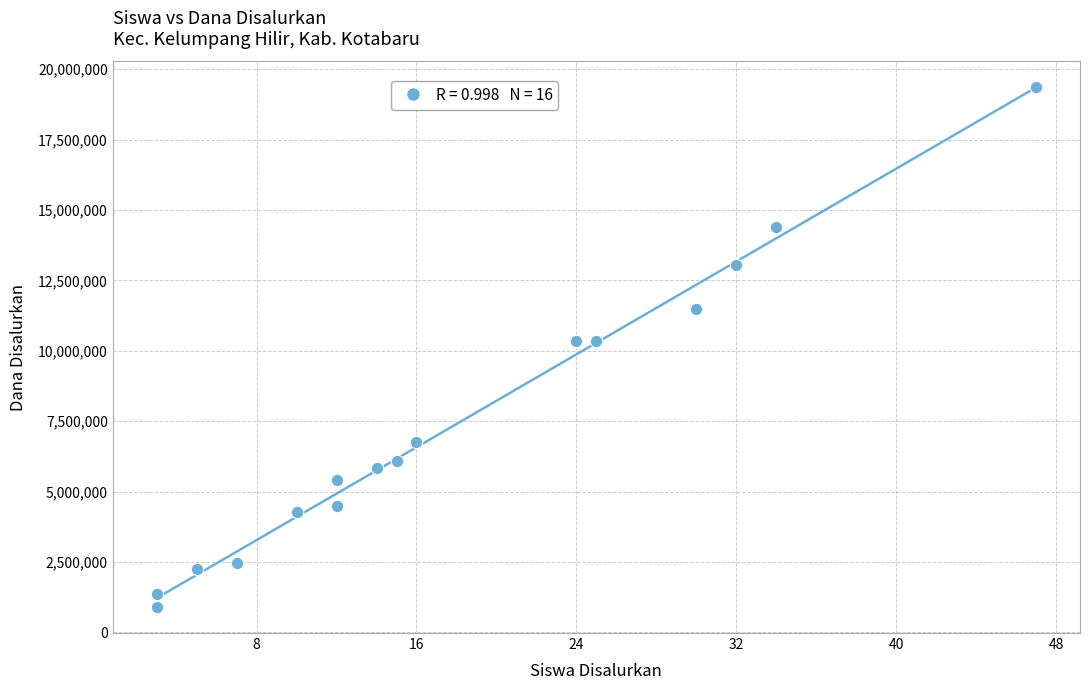

What is the range of X values (max minus min)?

44